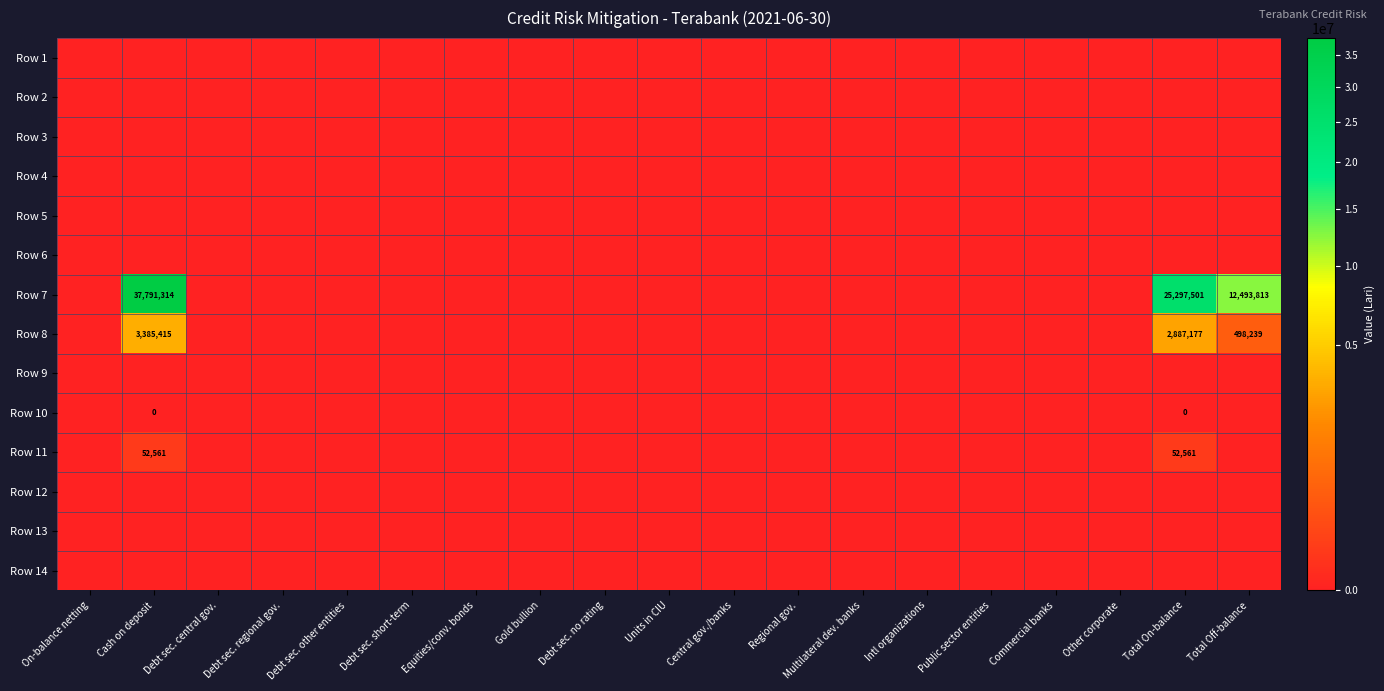

The Row 7 series shows 0.0 at Debt sec. no rating. True or false?

True